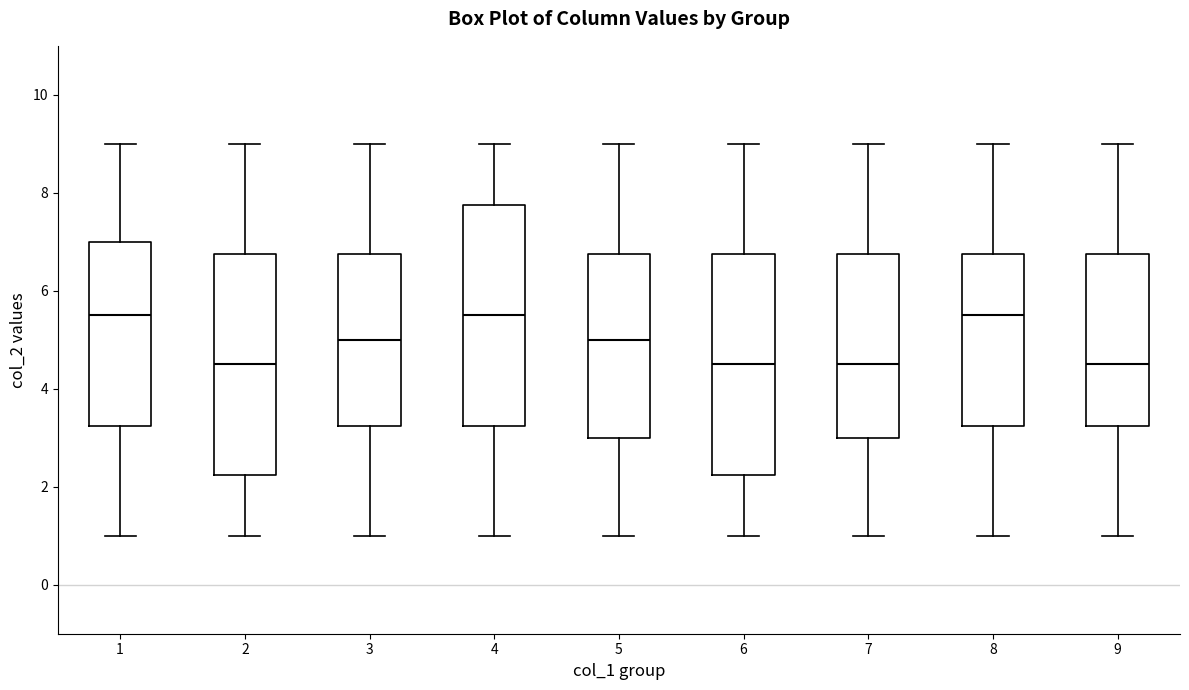

Reading left to right, read every box against the y-axis: the position of its median line, the range the box covers, and the ends of its whiskers. The values are not printed on the chart, so give them approximately, as read against the axis.

1: median 5.6, box 3.2 to 7.0, whiskers 1.0 to 9.0
2: median 4.6, box 2.2 to 6.8, whiskers 1.0 to 9.0
3: median 5.0, box 3.2 to 6.8, whiskers 1.0 to 9.0
4: median 5.6, box 3.2 to 7.8, whiskers 1.0 to 9.0
5: median 5.0, box 3.0 to 6.8, whiskers 1.0 to 9.0
6: median 4.6, box 2.2 to 6.8, whiskers 1.0 to 9.0
7: median 4.6, box 3.0 to 6.8, whiskers 1.0 to 9.0
8: median 5.6, box 3.2 to 6.8, whiskers 1.0 to 9.0
9: median 4.6, box 3.2 to 6.8, whiskers 1.0 to 9.0